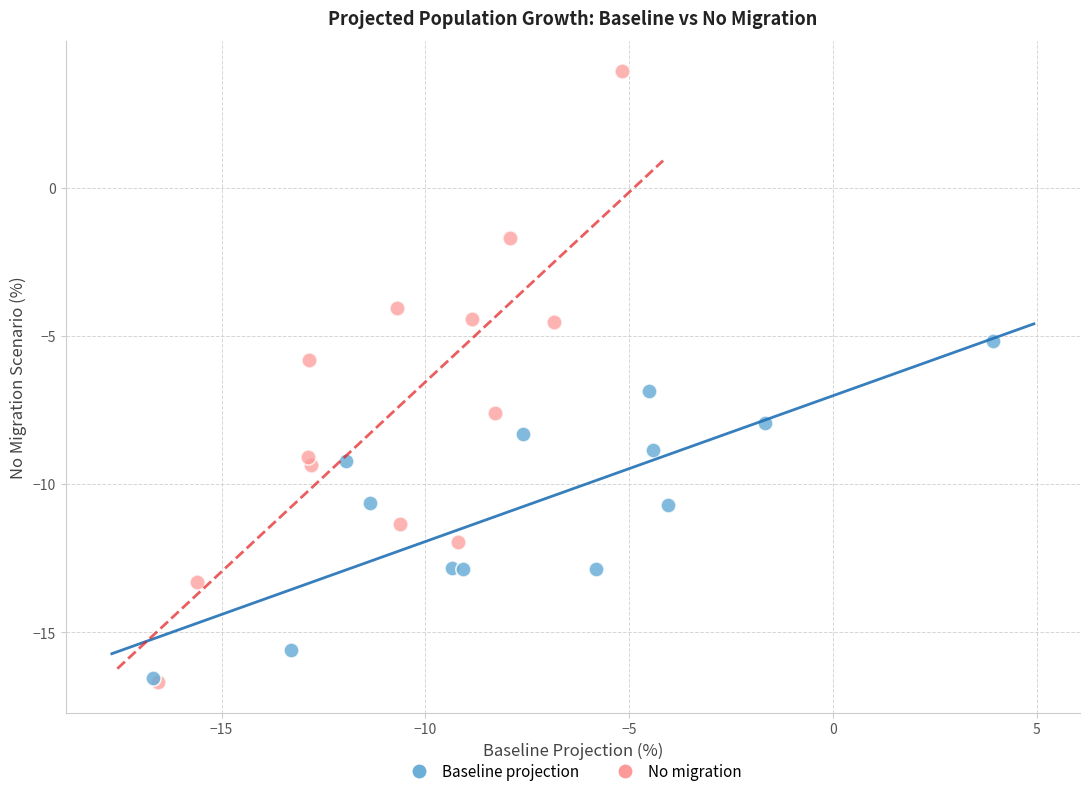

What are all the series names shown in the legend?

Baseline projection, No migration